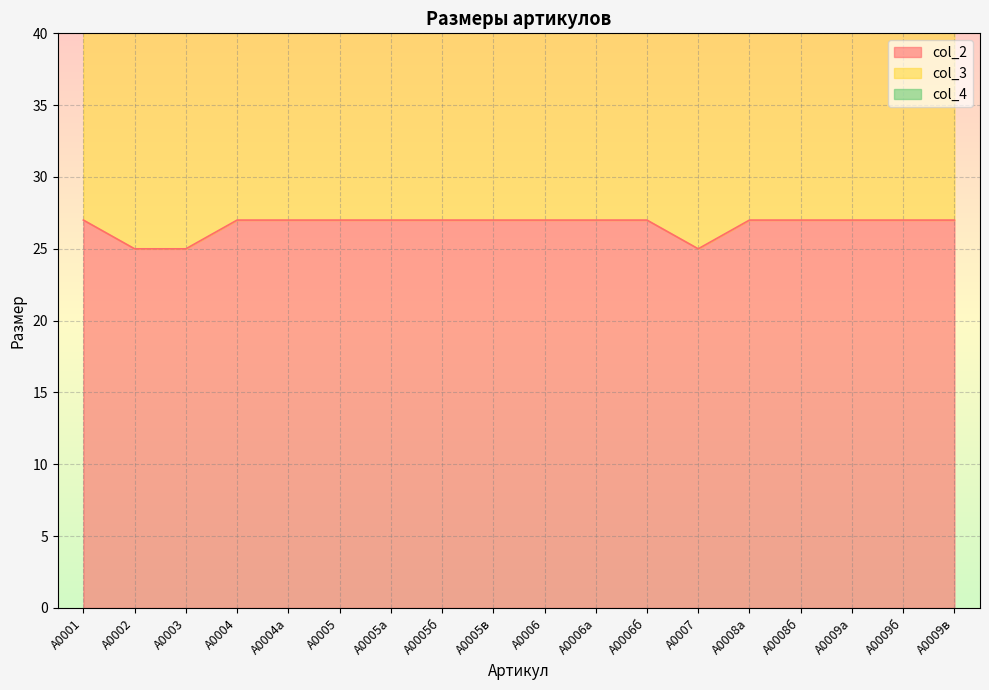

The col_2 series shows 40 at А0002. True or false?

False